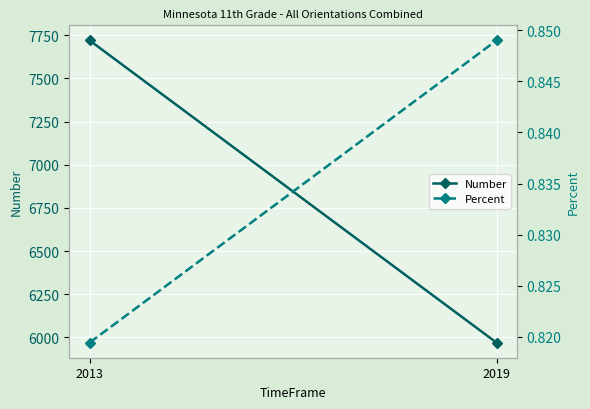

What is the sum of the Percent values at 2019 and 2013?

1.7